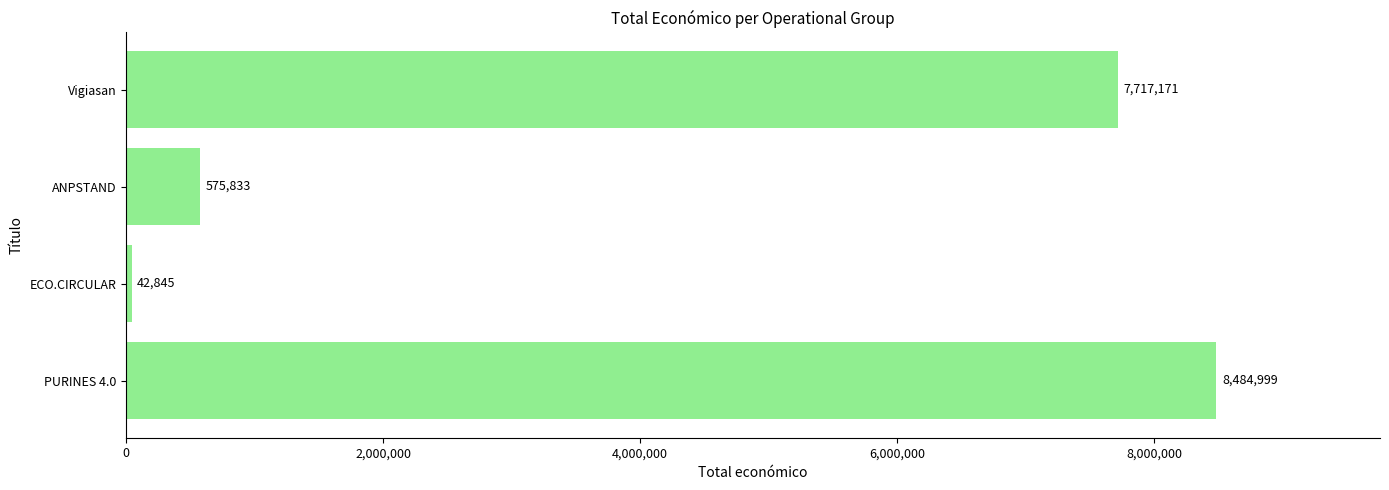

List the labels in order of value, smallest first.

ECO.CIRCULAR, ANPSTAND, Vigiasan, PURINES 4.0